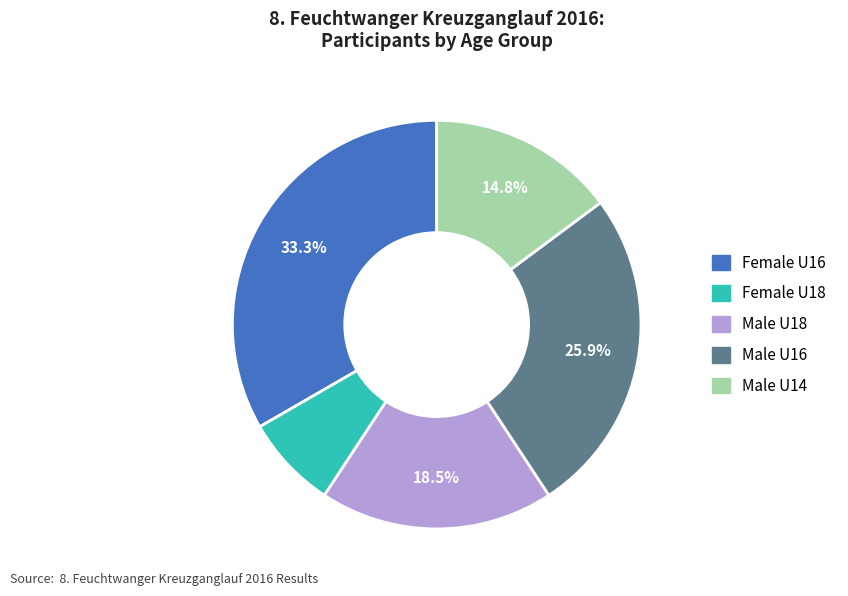

Is there any slice that represents more than half of the pie?

No